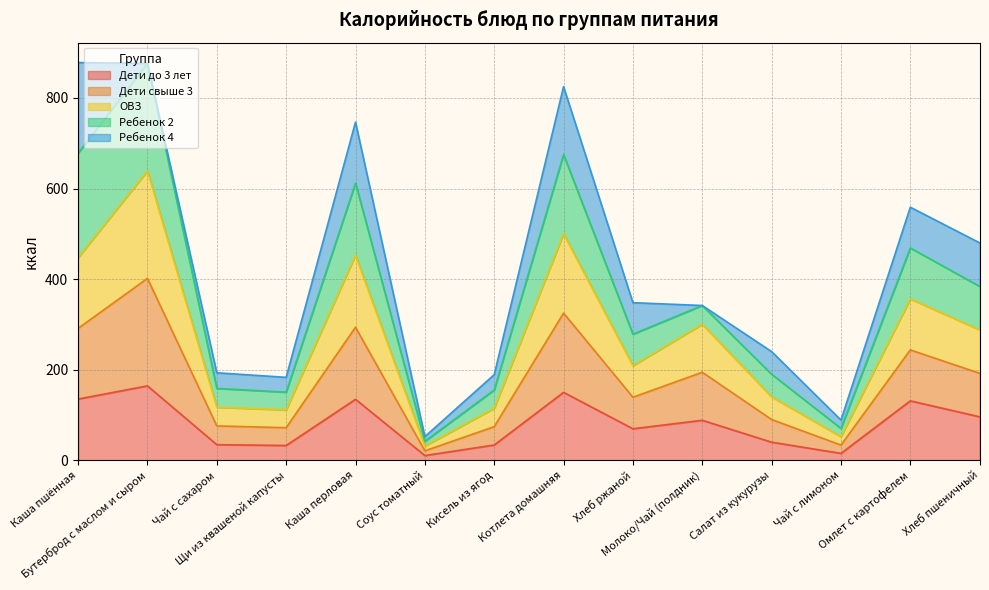

Does the chart have visible grid lines?

Yes